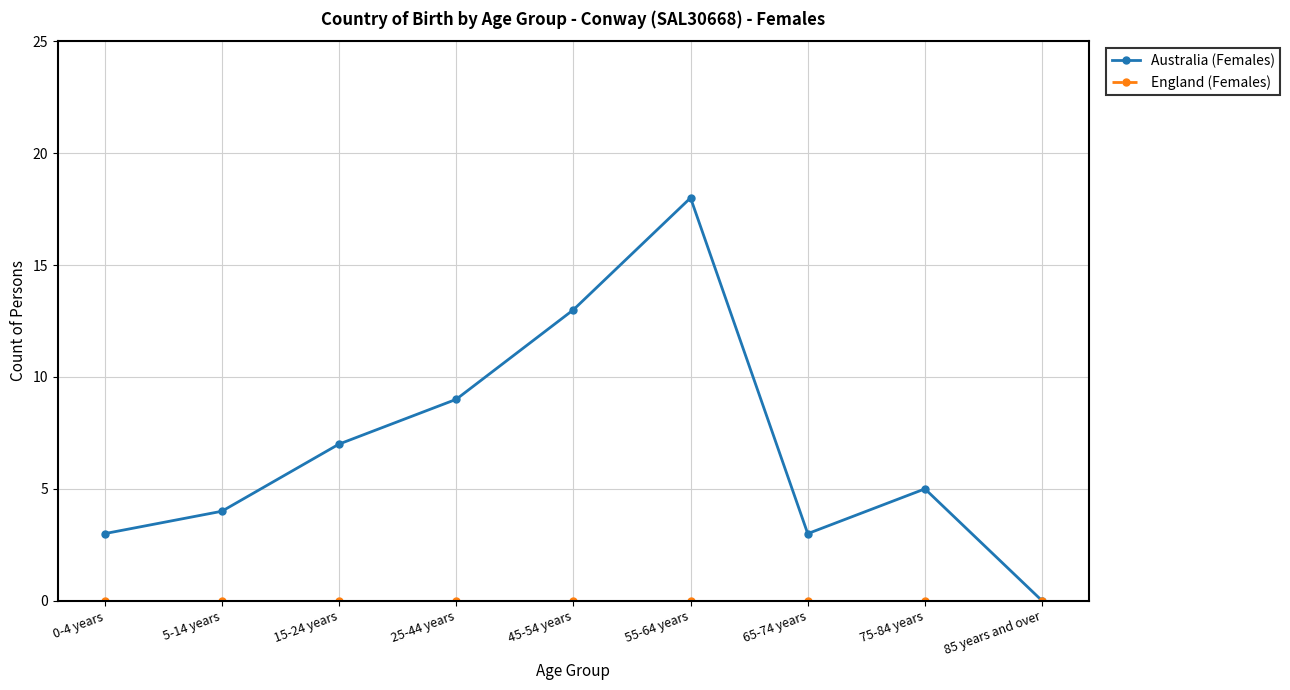

How many interior local valleys does the Australia (Females) series have?

1